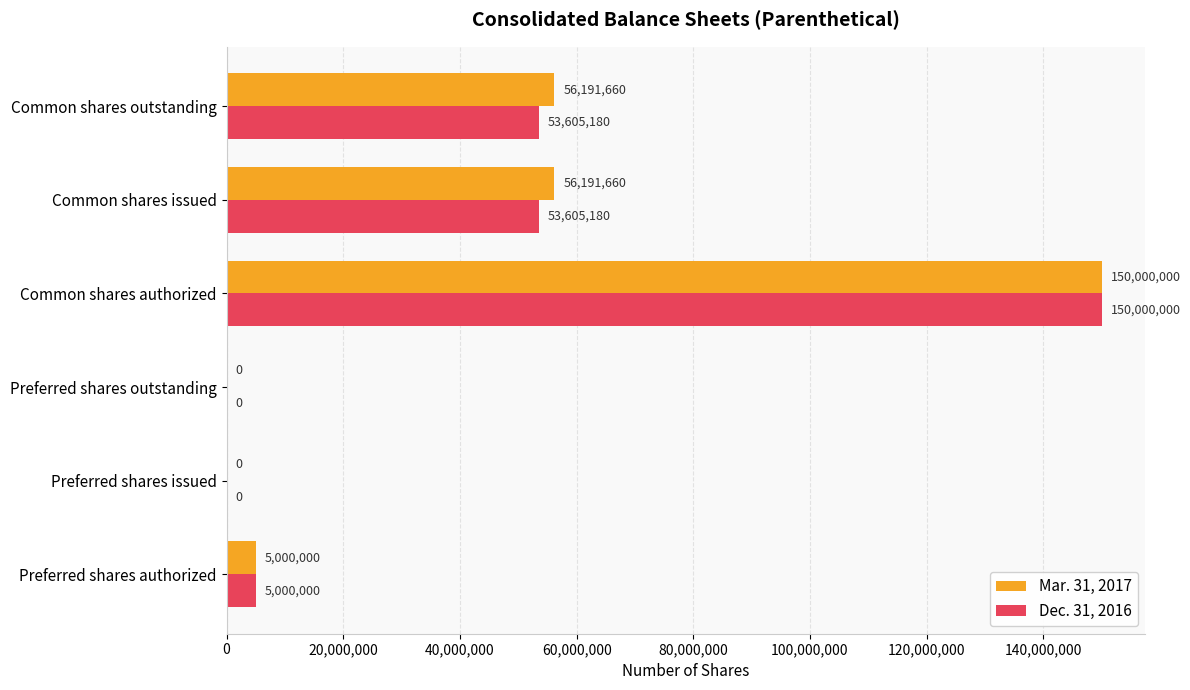

What is the greatest value displayed?

150000000